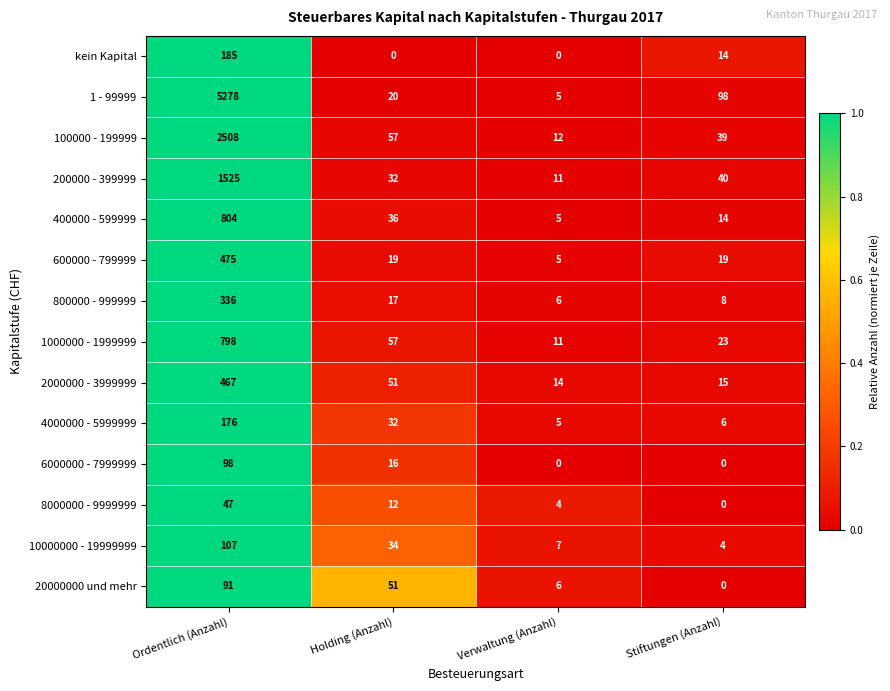

At how many categories does at least one series exceed 0?

4